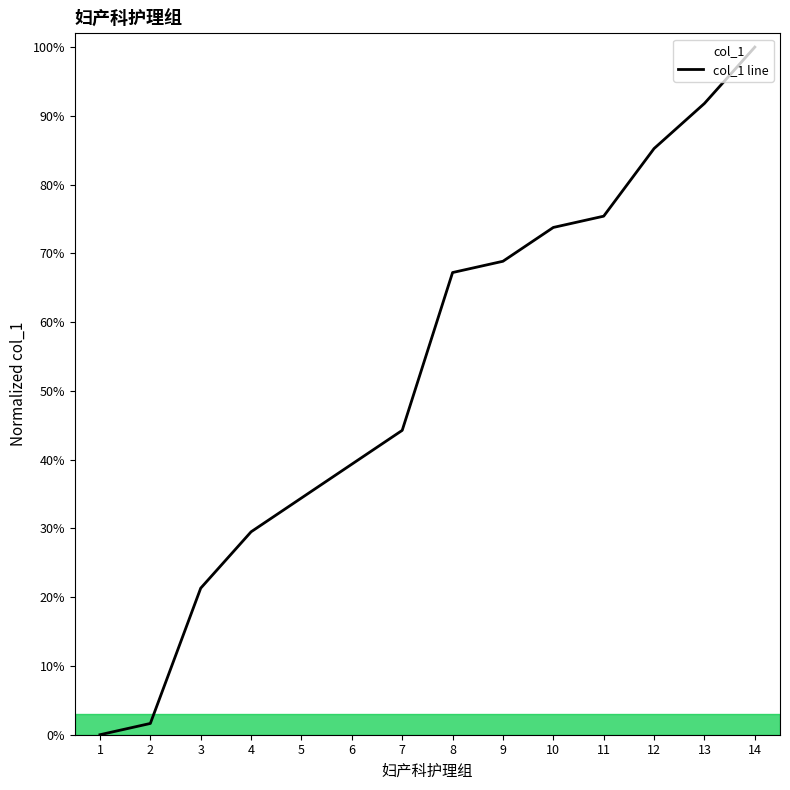

Does the chart have visible grid lines?

No